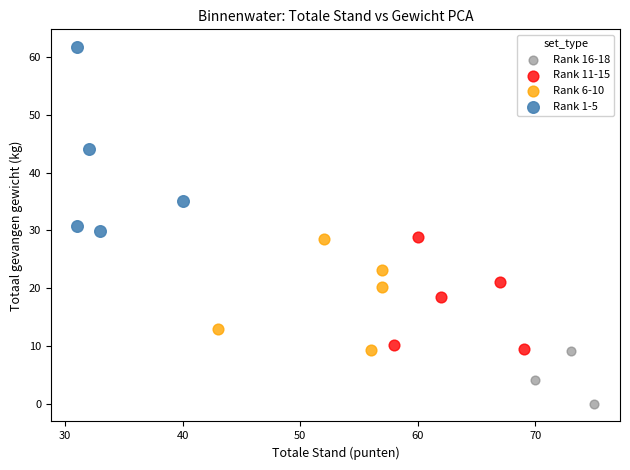

Which series reaches the maximum Y coordinate?

Rank 1-5